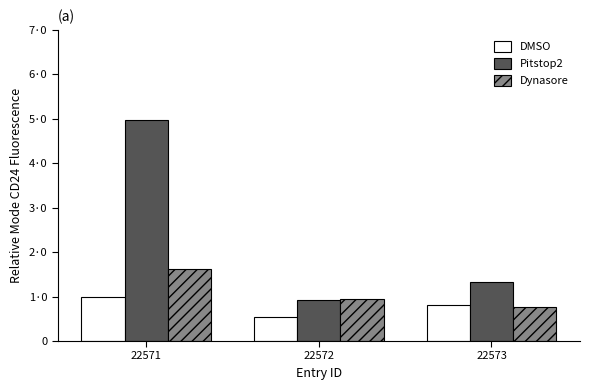

What are all the series names shown in the legend?

DMSO, Pitstop2, Dynasore